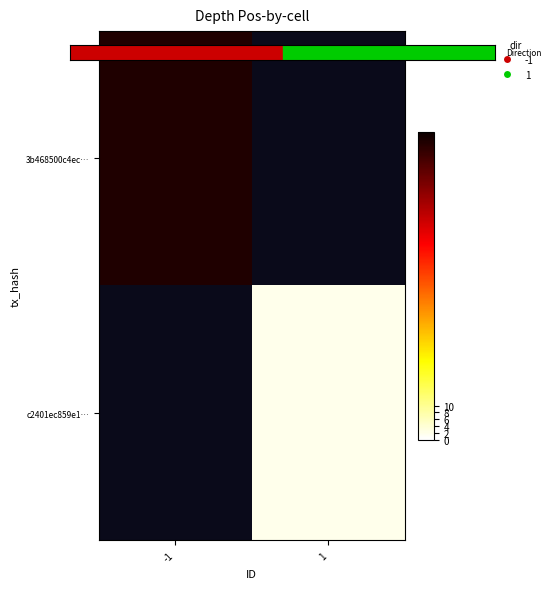

Which category has the lowest value across all series?

1